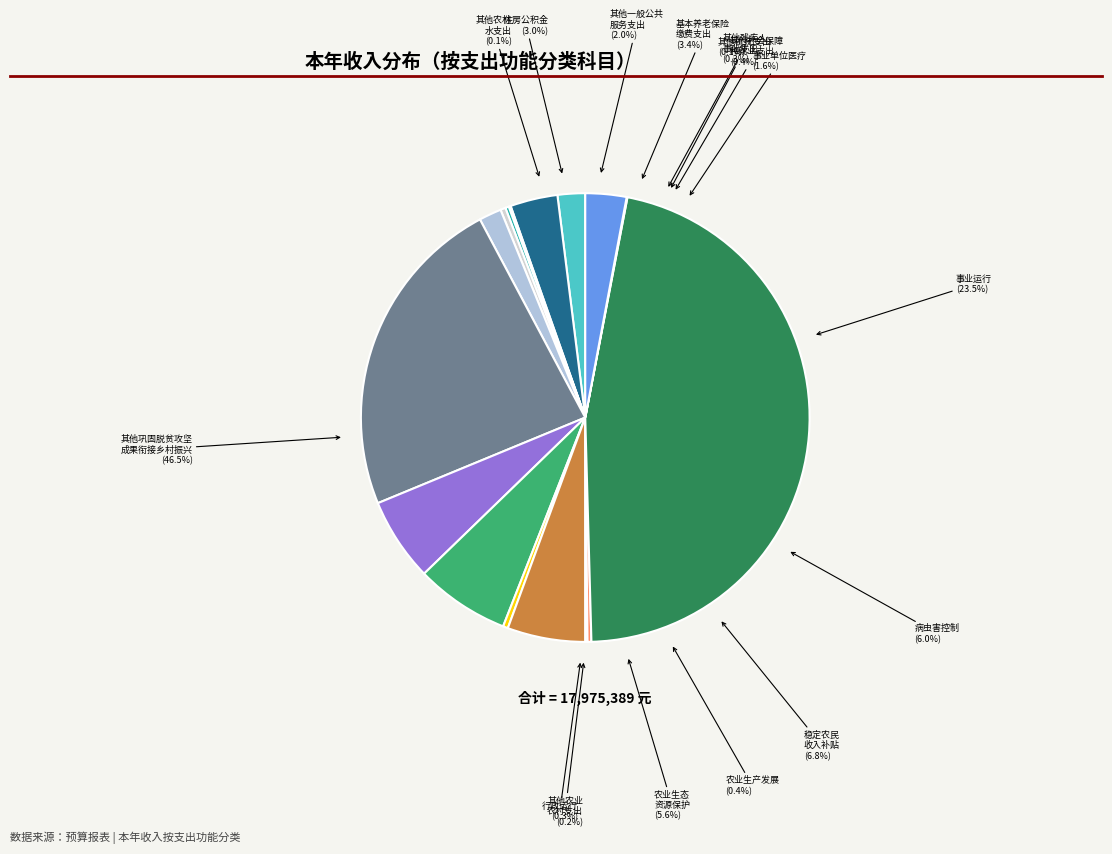

How many slices are in this pie chart?

16